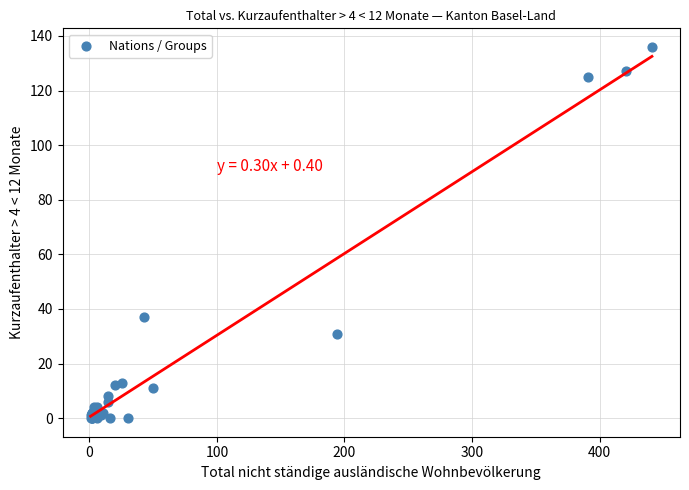

What Y value in the scatter plot is closest to 68?

37